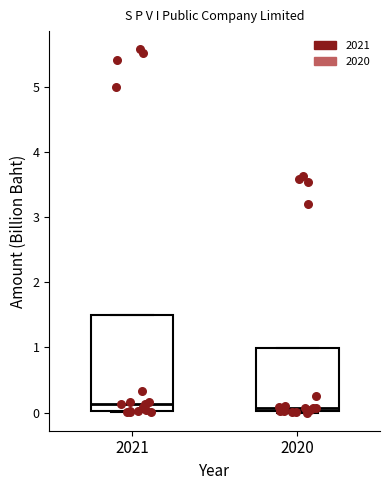

Where is the lower edge of the box at x = 2020 on the y-axis? The values are not printed on the chart, so give them approximately, as read against the axis.

0.0